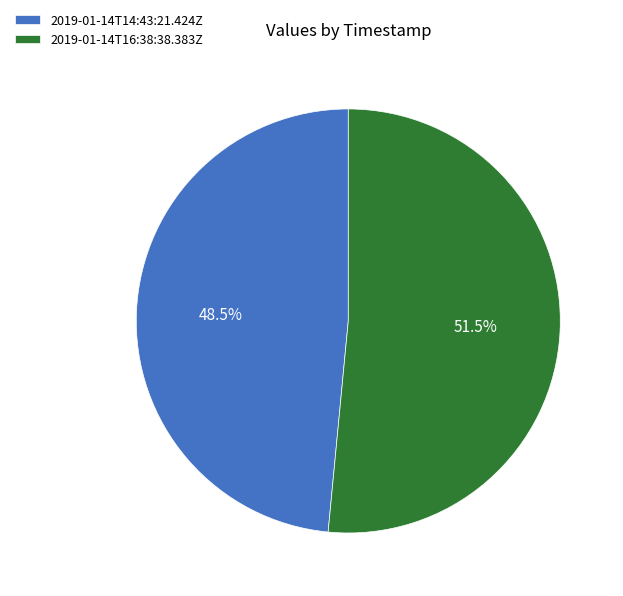

Rank the categories by value from lowest to highest.

2019-01-14T14:43:21.424Z, 2019-01-14T16:38:38.383Z